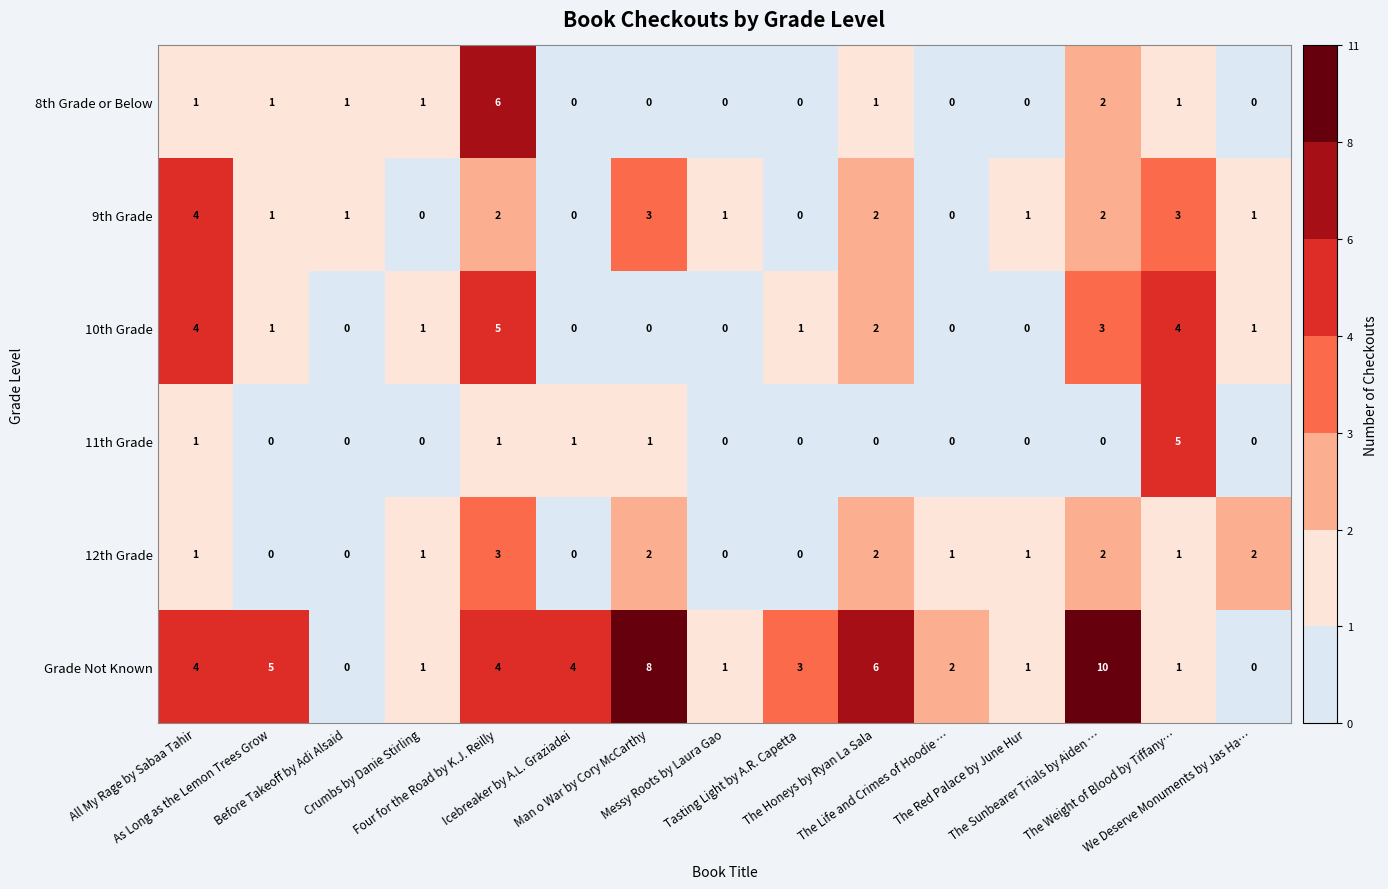

Count the 8th Grade or Below values in the range 0 to 1.

13